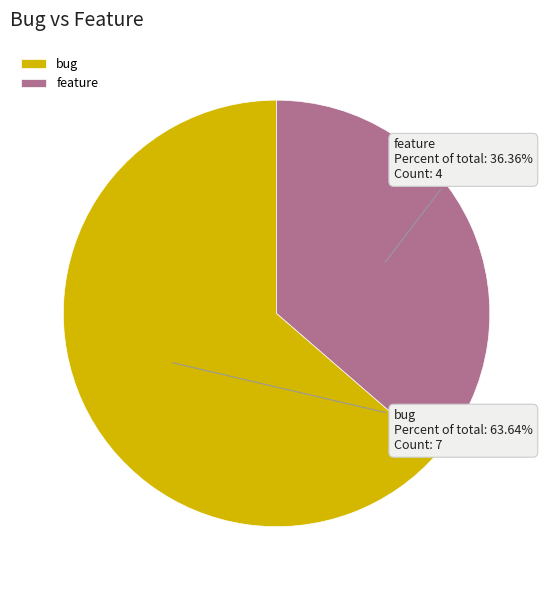

What is the ratio of the value at bug to the value at feature?

1.8